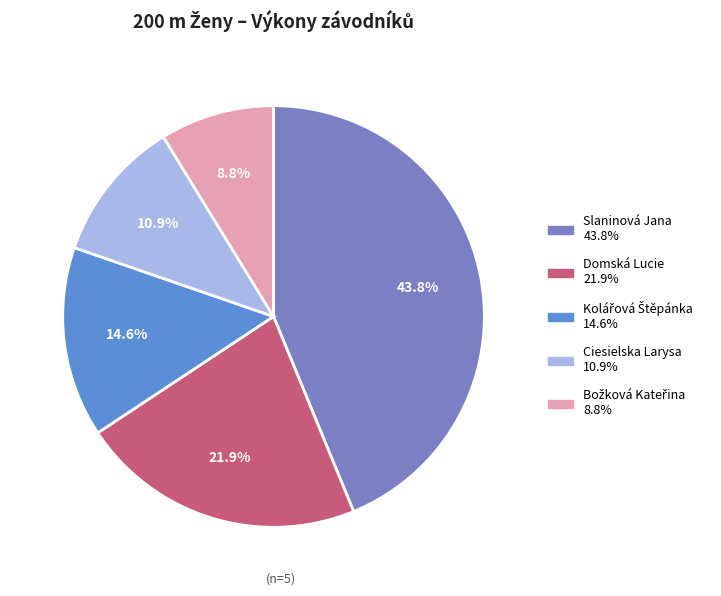

How many slices are in this pie chart?

5